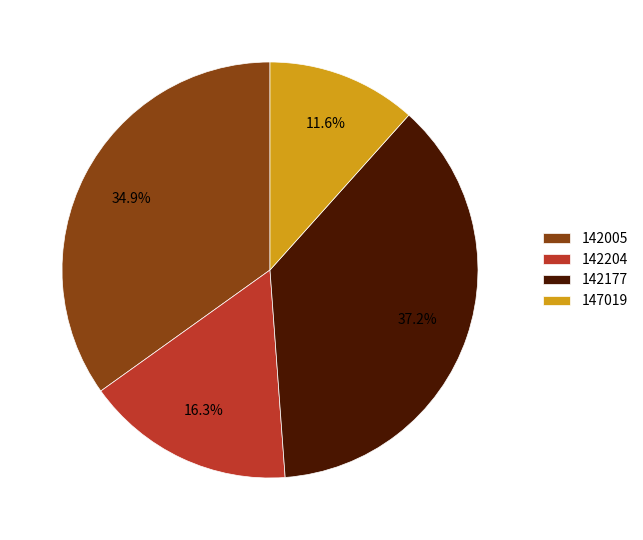

What is the smallest slice in the pie chart?

147019